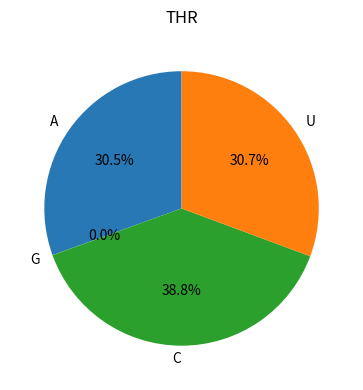

What is the total percentage of A and C?

69.3%